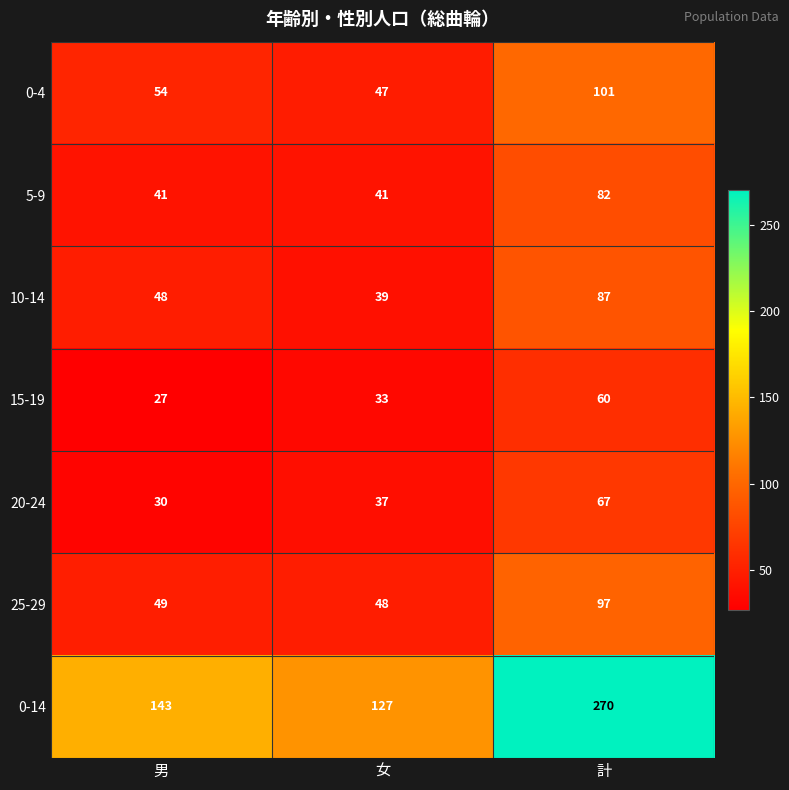

True or false: 20-24 has a value of 67 at 計.

True